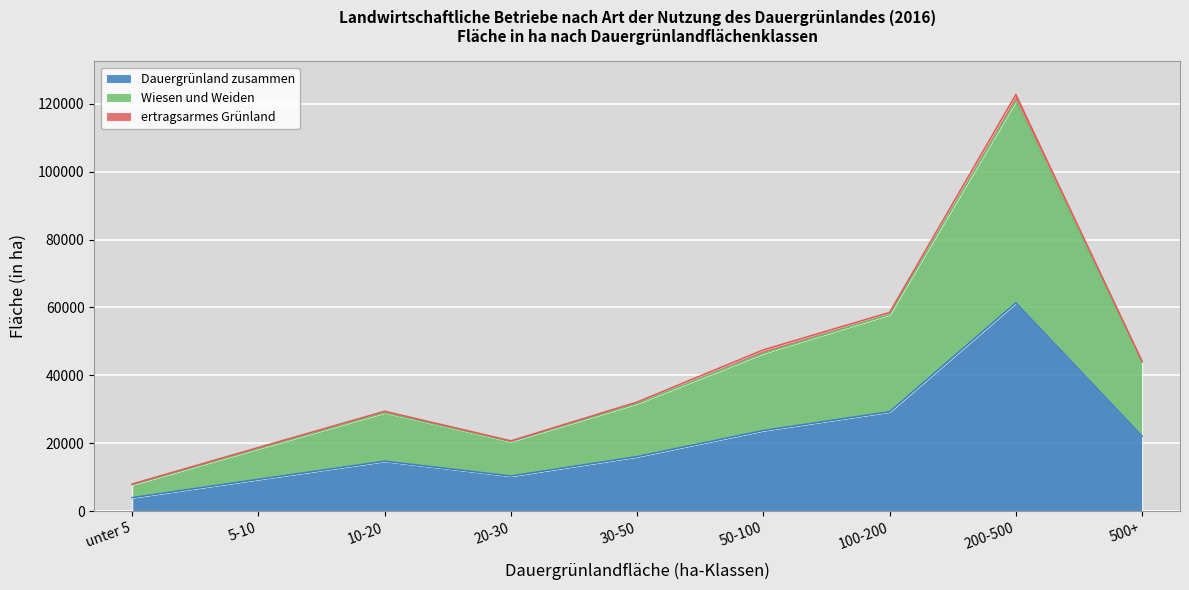

At which label does Dauergrünland zusammen first exceed 16070?

50-100